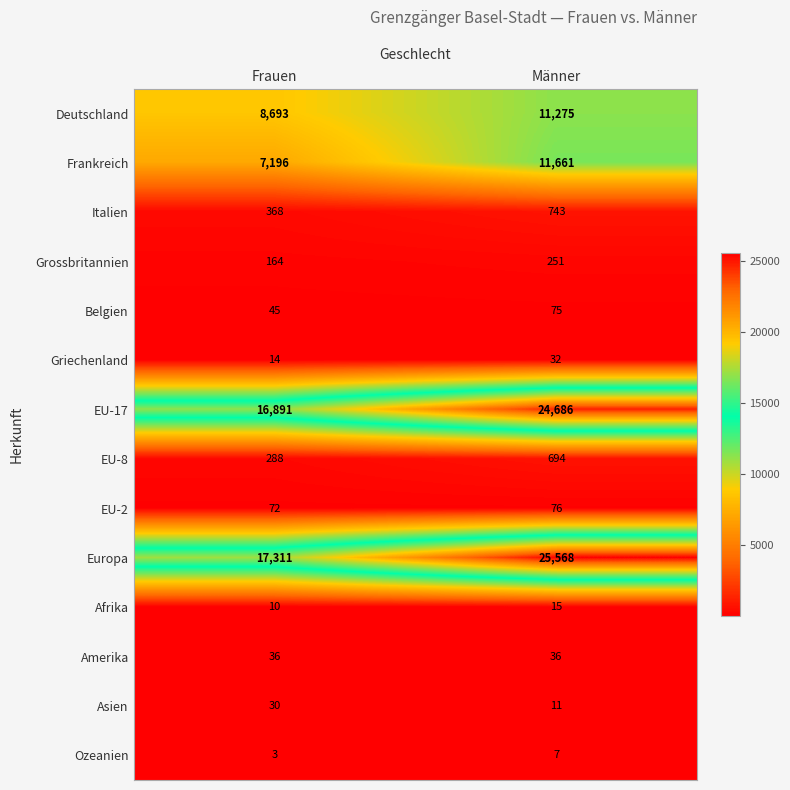

Read the EU-17 value at Frauen.

16891